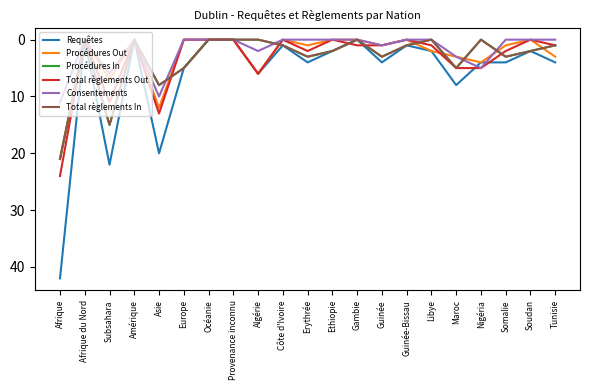

Reading right to left, what are all the values shown in this chart?

Requêtes: 4	2	4	4	8	2	1	4	0	2	4	1	6	0	0	5	20	0	22	0	42
Procédures Out: 3	0	1	4	3	2	0	1	0	0	1	0	6	0	0	0	12	0	7	0	21
Procédures In: 1	2	3	0	5	0	1	3	0	2	3	1	0	0	0	5	8	0	15	0	21
Total règlements Out: 1	0	2	5	5	1	0	1	1	0	2	0	6	0	0	0	13	0	11	0	24
Consentements: 0	0	0	5	3	0	0	1	0	0	0	0	2	0	0	0	10	0	6	0	11
Total règlements In: 1	2	3	0	5	0	1	3	0	2	3	1	0	0	0	5	8	0	15	0	21